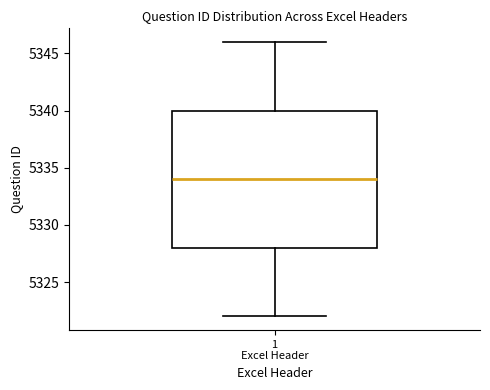

Transcribe this box plot: give where the median line is, the range the box spans, and where the two whiskers end, as read against the y-axis. The values are not printed on the chart, so give them approximately, as read against the axis.

median 5334, box 5328 to 5340, whiskers 5322 to 5346